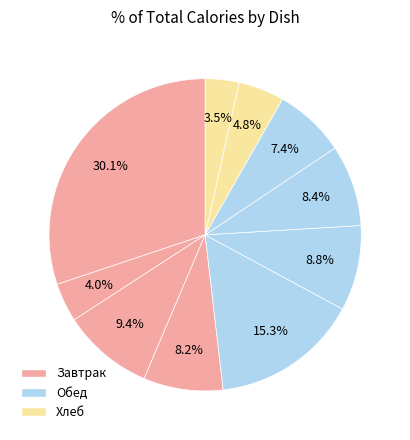

How many slices are in this pie chart?

10